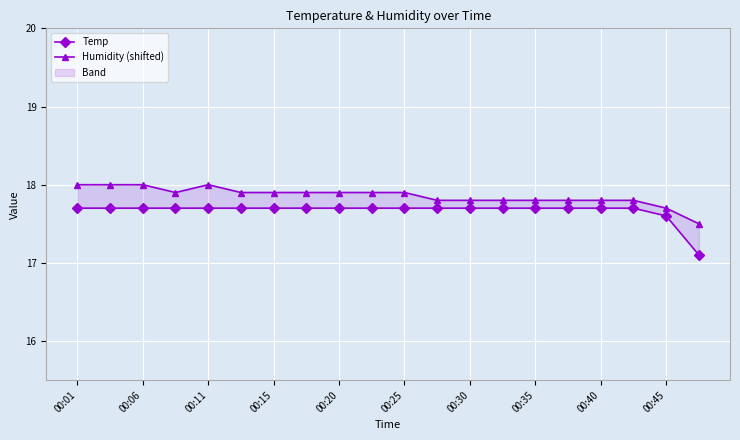

What is the sum of all Temp values?

353.3